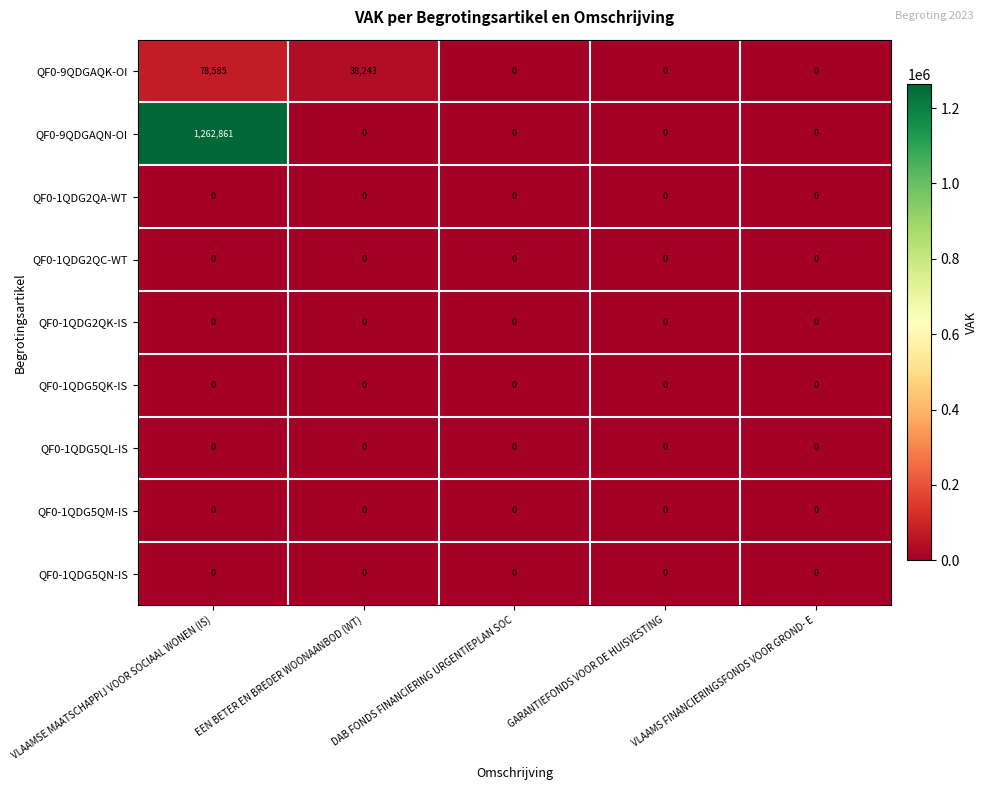

What is the sum of all QF0-9QDGAQN-OI values?

1262861